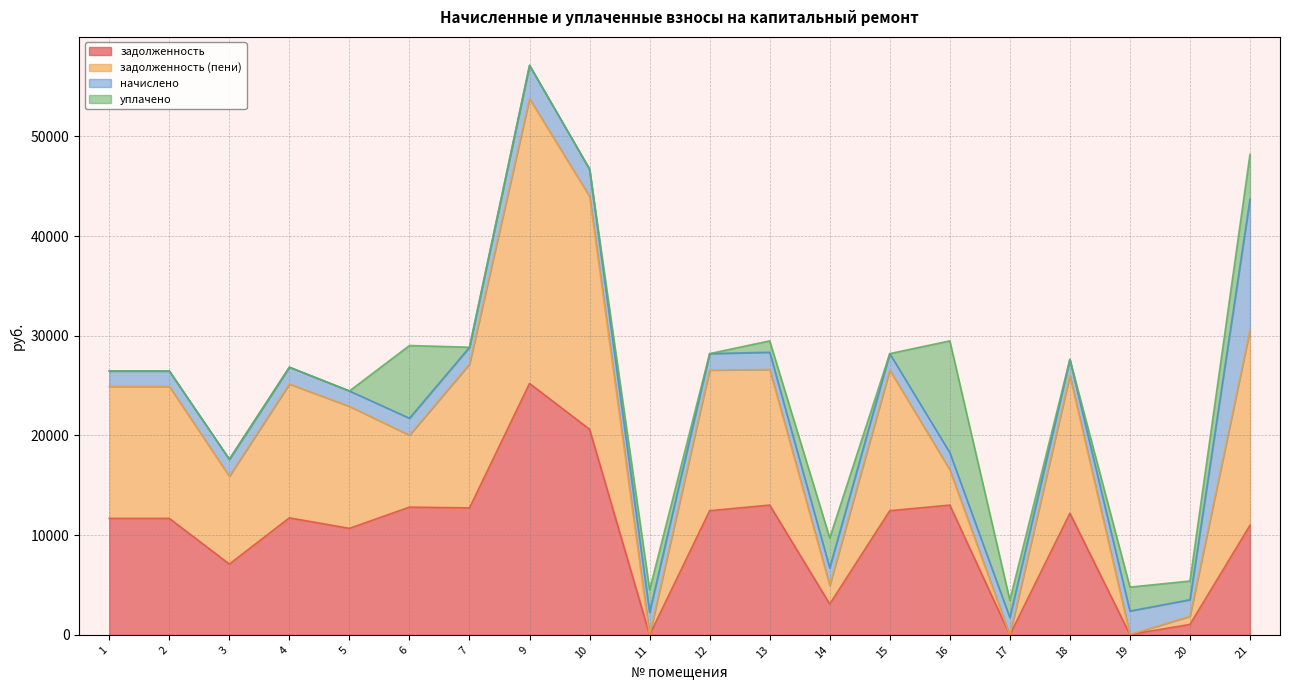

The value of задолженность at 15 is 12454.8. True or false?

True